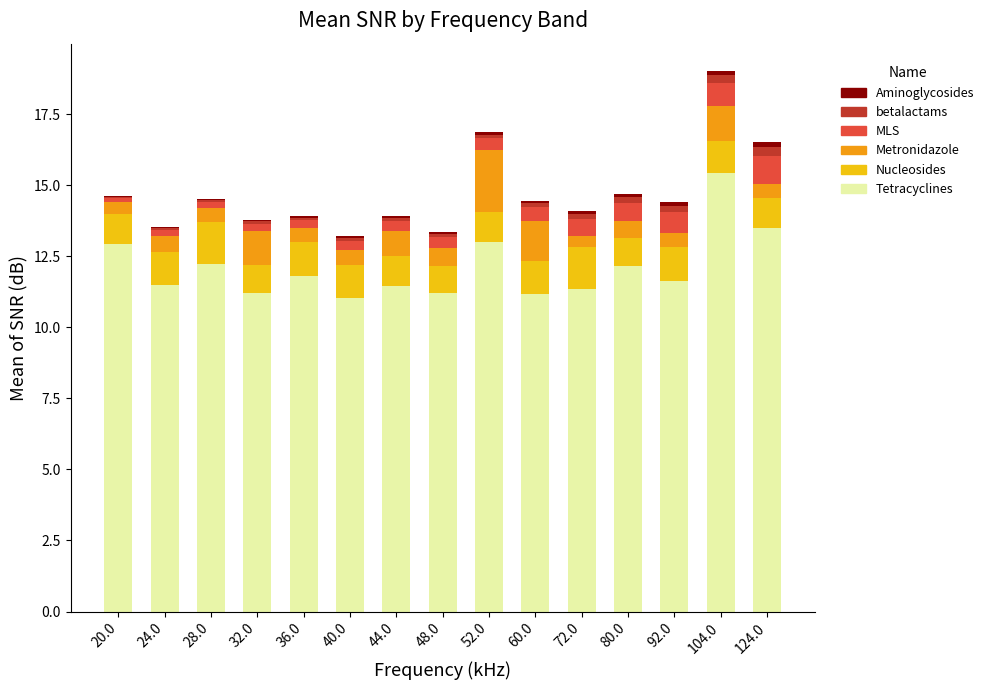

True or false: Tetracyclines has a value of 8.0 at 52.0.

False